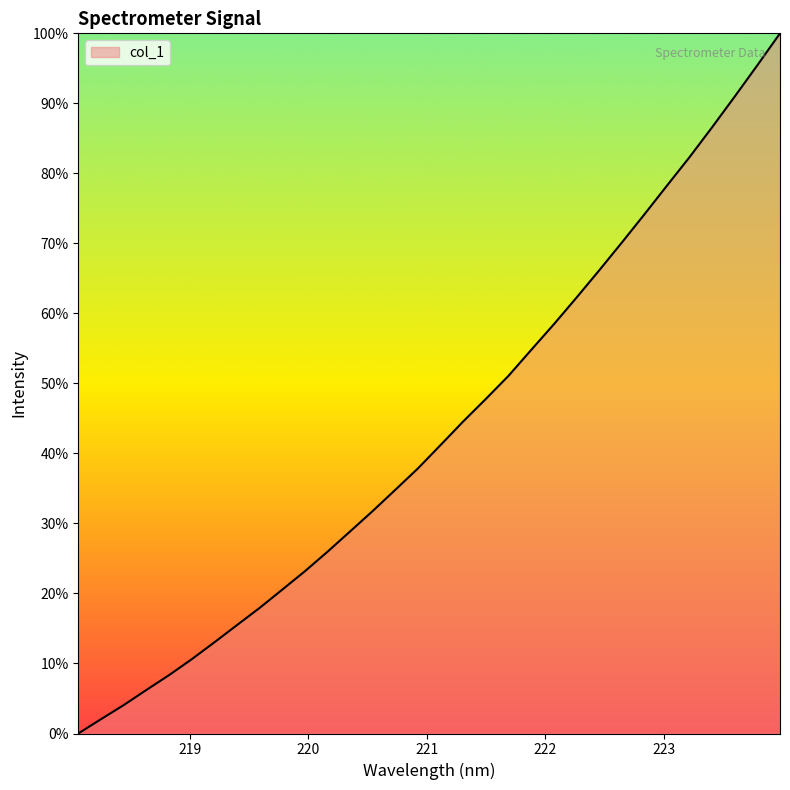

Does the chart have visible grid lines?

No